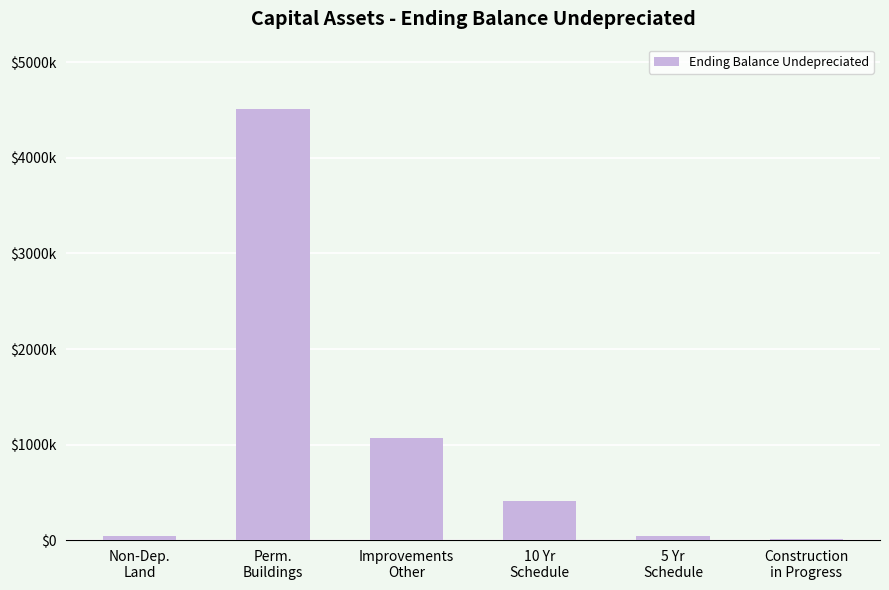

List the labels in order of value, largest first.

Perm.
Buildings, Improvements
Other, 10 Yr
Schedule, Non-Dep.
Land, 5 Yr
Schedule, Construction
in Progress